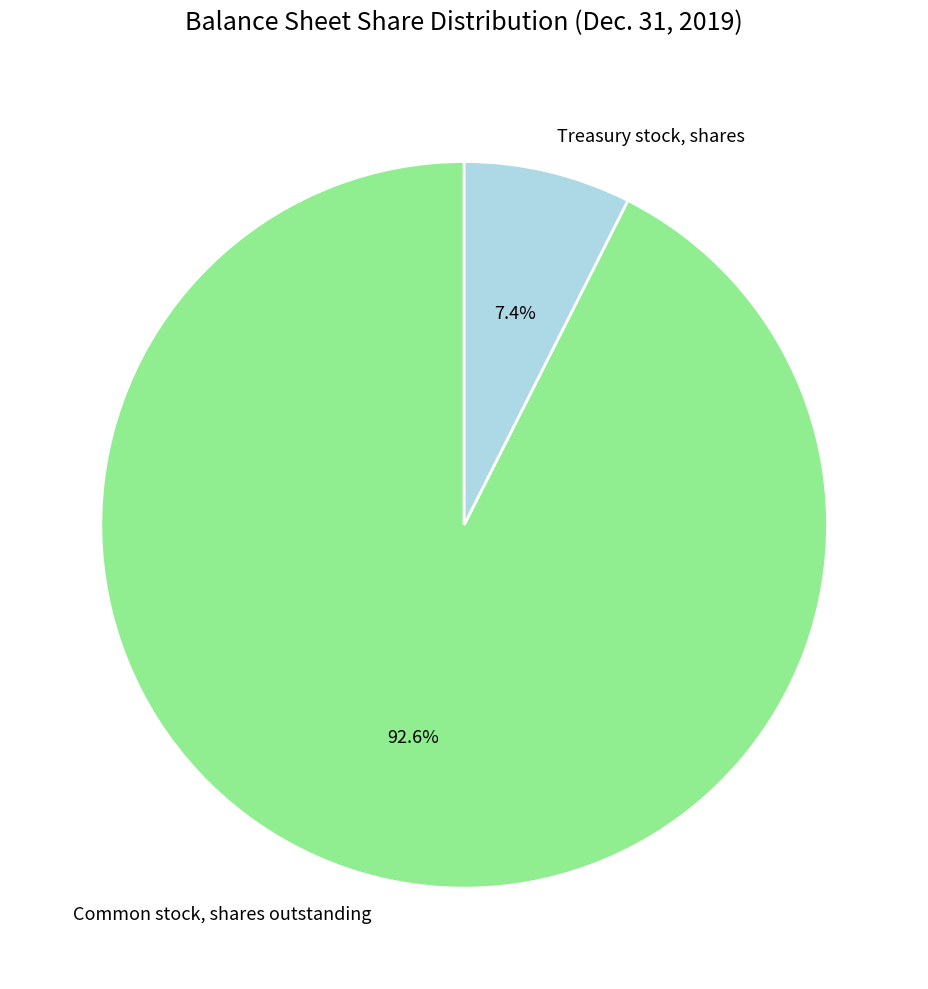

Which has a higher value, Treasury stock, shares or Common stock, shares outstanding?

Common stock, shares outstanding